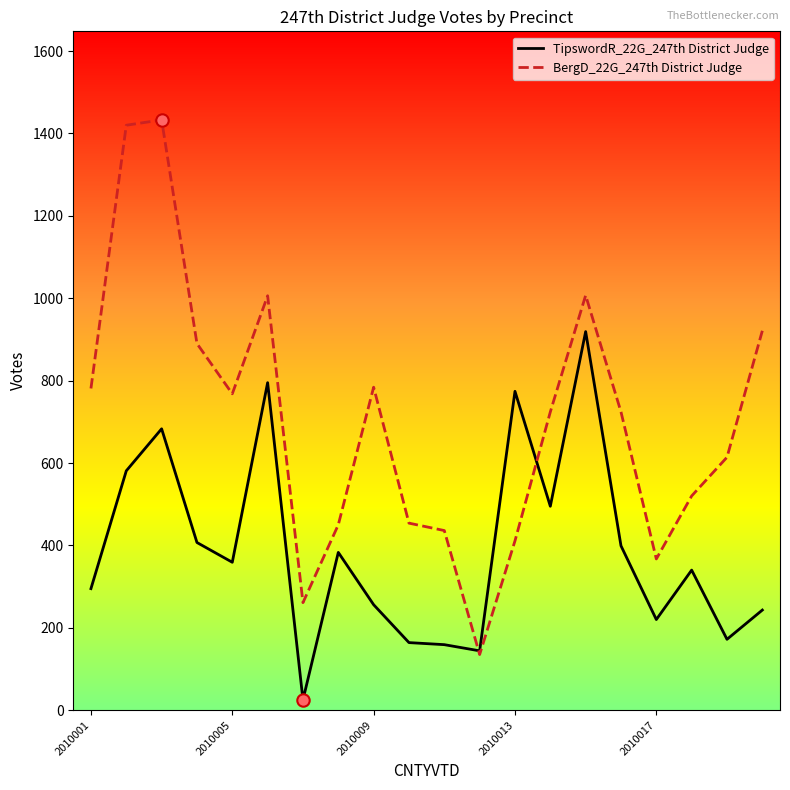

Which series has the largest total across all categories?

BergD_22G_247th District Judge